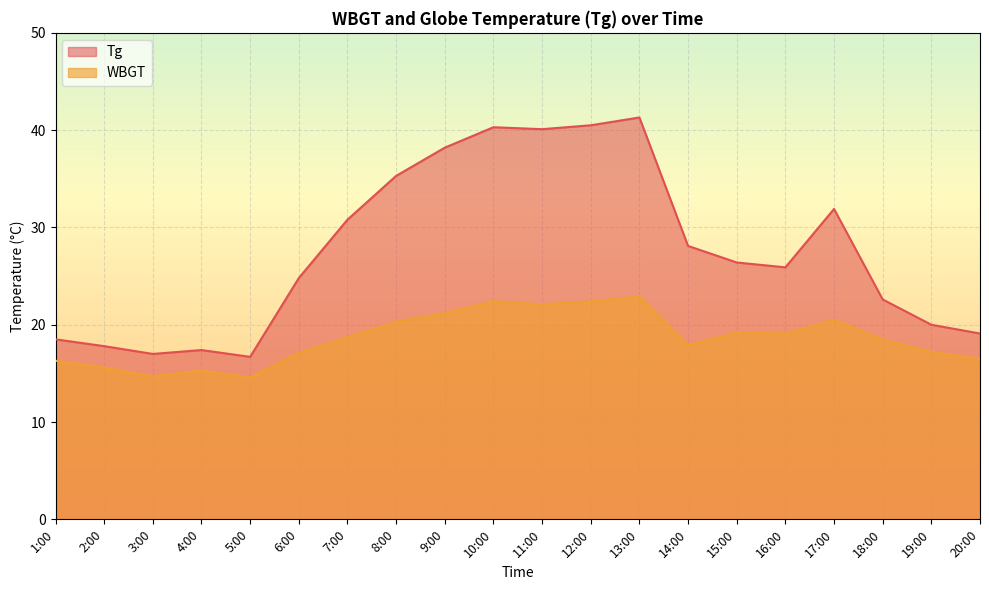

What is the sum of the WBGT values at 15:00 and 20:00?

35.7